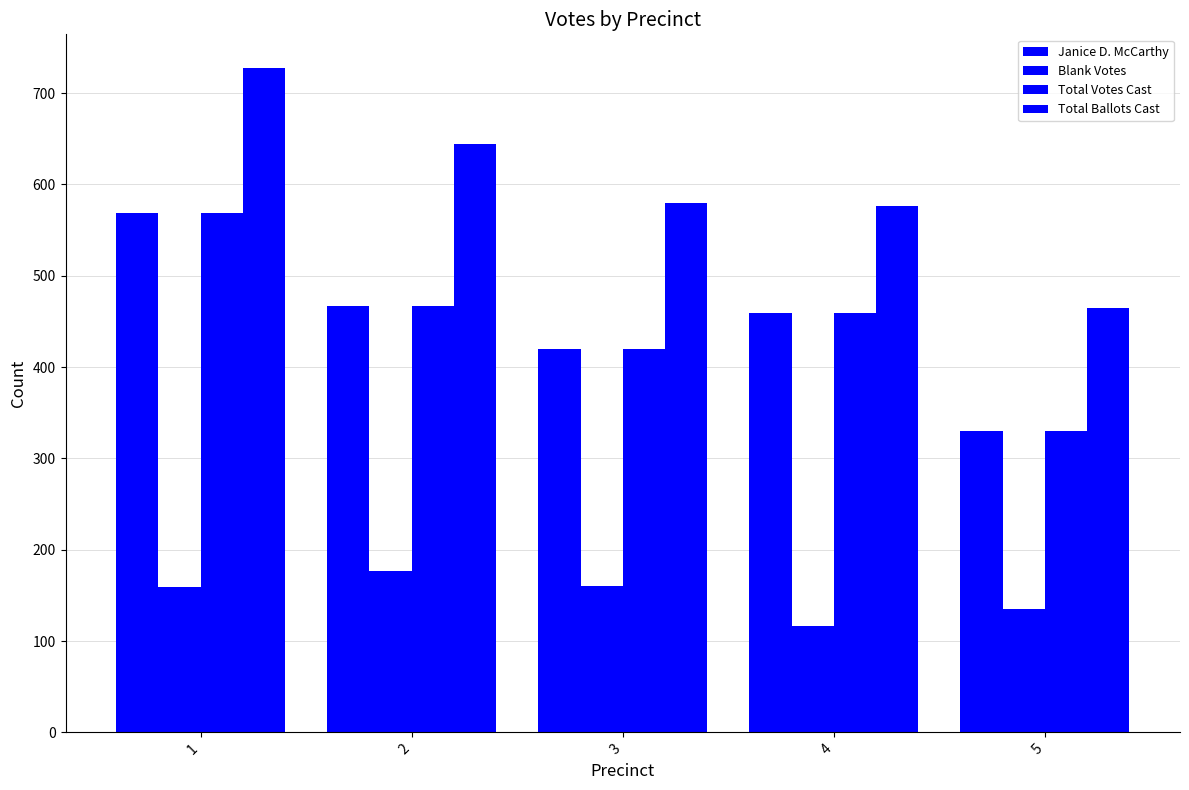

How many categories are shown in the chart?

5